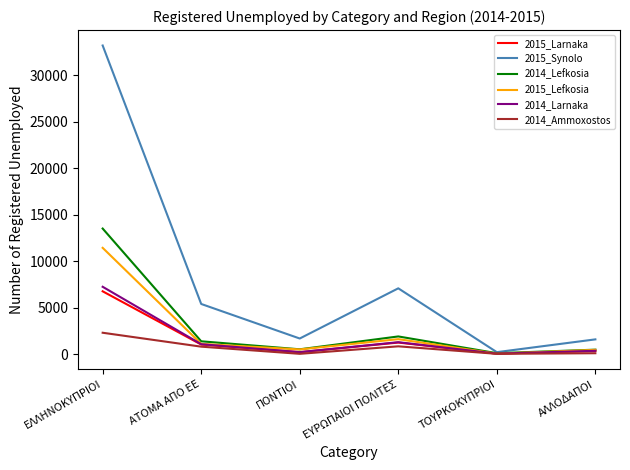

Is the value of 2015_Larnaka at ΤΟΥΡΚΟΚΥΠΡΙΟΙ greater than the value of 2014_Lefkosia at ΕΥΡΩΠΑΙΟΙ ΠΟΛΙΤΕΣ?

No